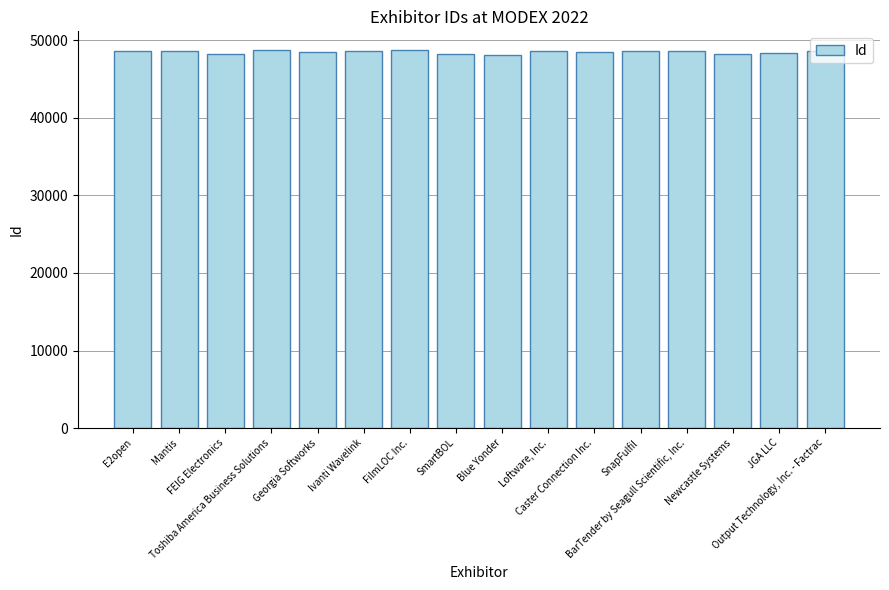

What is the sum of the values at Ivanti Wavelink and Loftware, Inc.?

97252